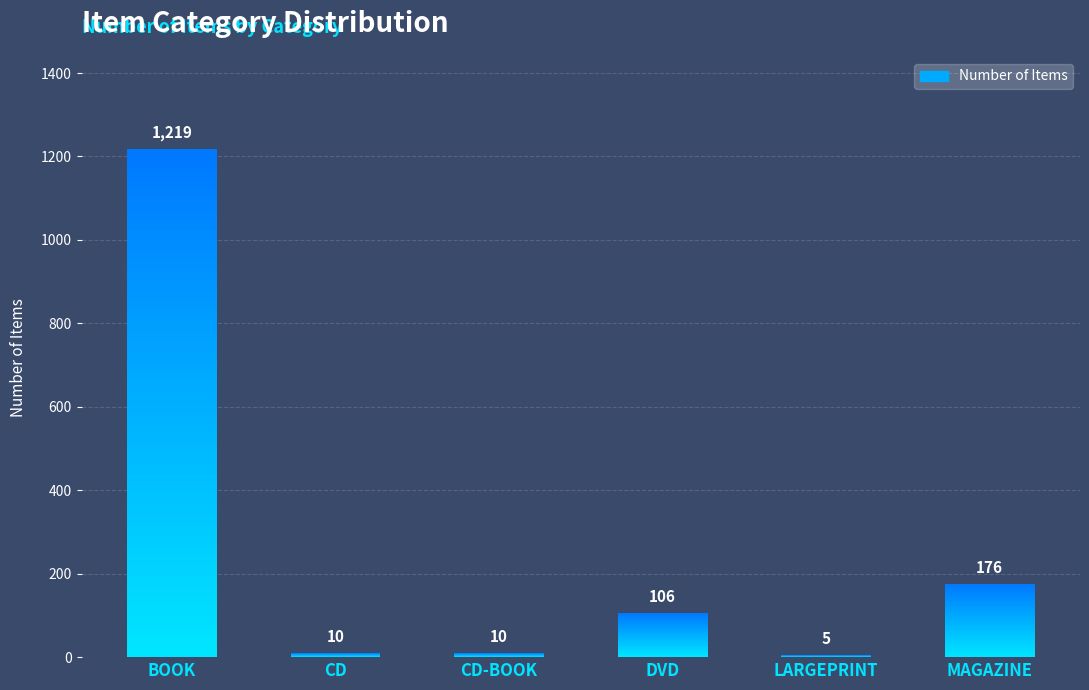

Reading left to right, transcribe all the data shown in this chart.

BOOK=1219	CD=10	CD-BOOK=10	DVD=106	LARGEPRINT=5	MAGAZINE=176